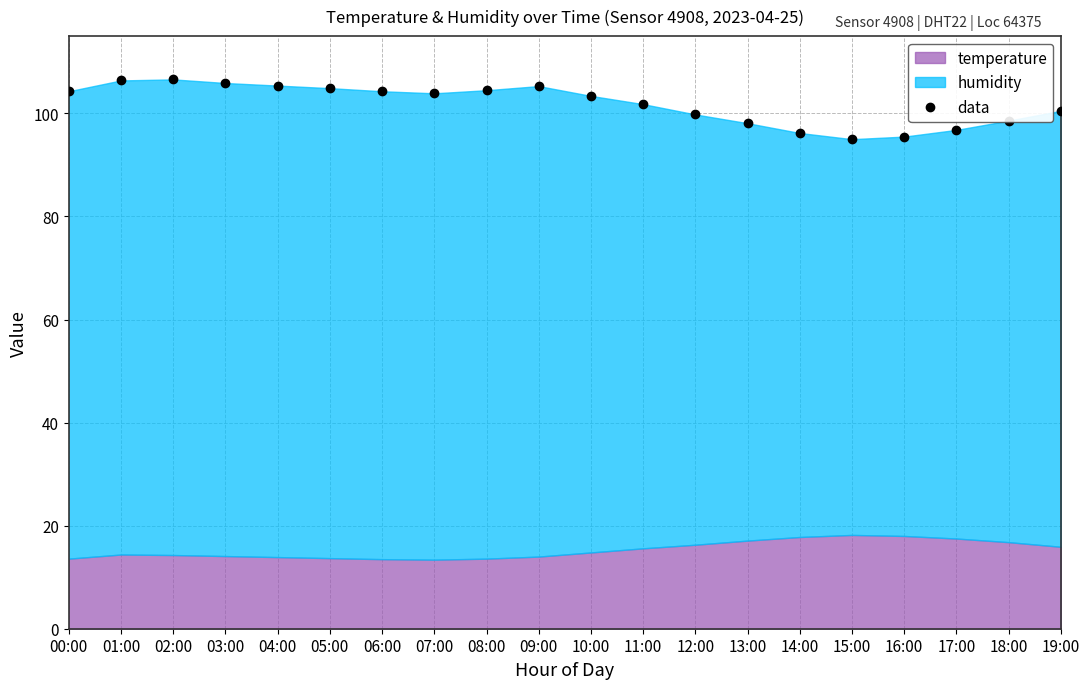

What is the average value?

101.9